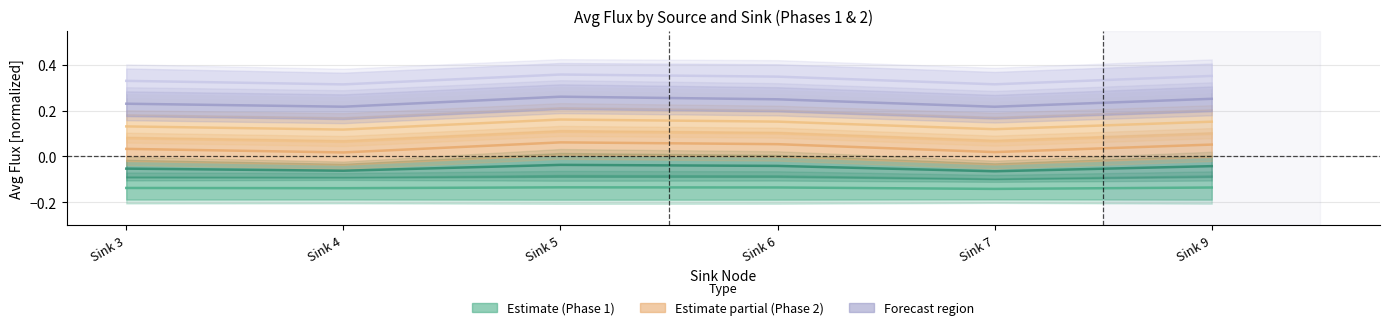

At Sink 3, list the series in order from smallest to largest.

Source 1 Phase 1, Source 1 Phase 2, Source 2 Phase 1, Source 3 Phase 1, Source 4 Phase 1, Source 7 Phase 1